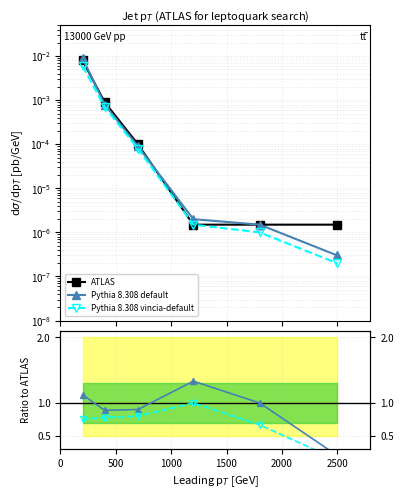

The Pythia 8.308 default series shows 0.9 at 500. True or false?

True